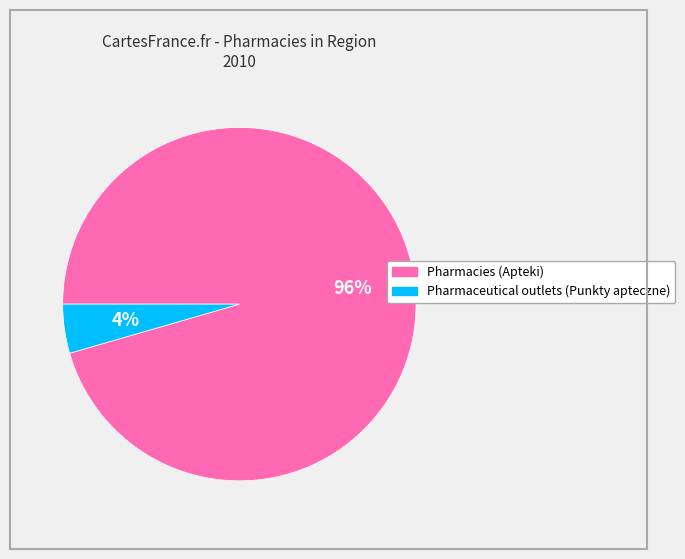

Does any single category account for the majority?

Yes